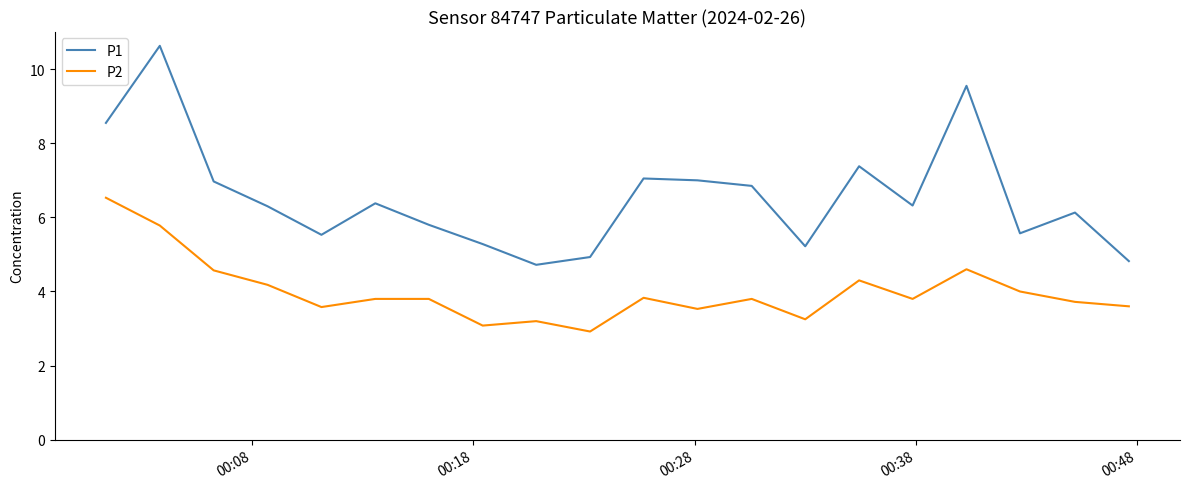

What is the minimum value shown in the chart?

2.9